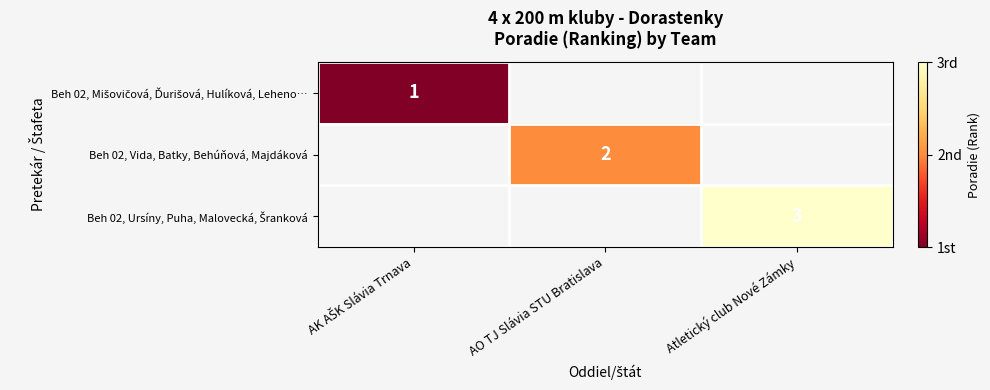

At how many categories does at least one series exceed 2?

1